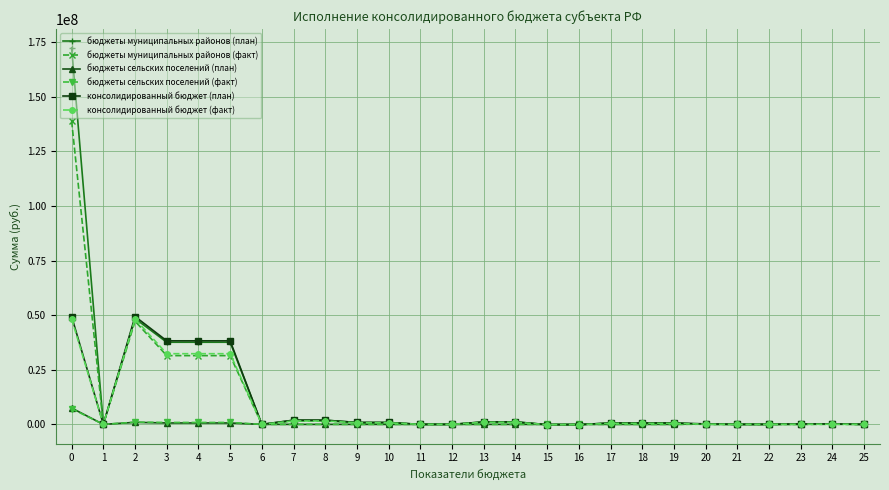

Where is the first local maximum for бюджеты муниципальных районов (факт)?

2